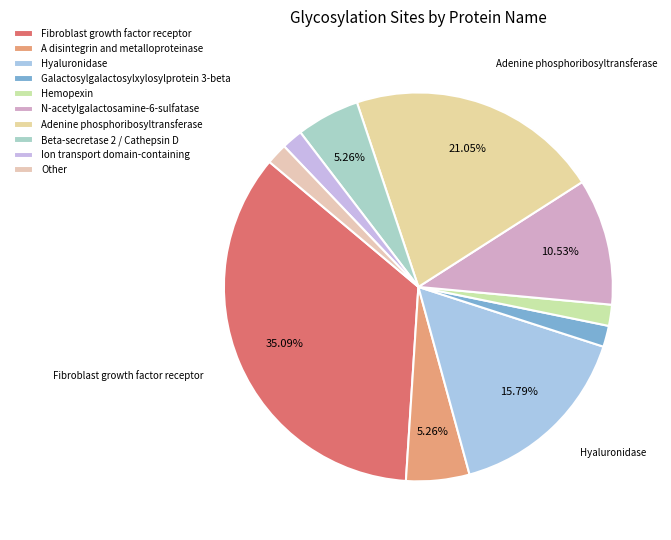

What percentage is the Beta-secretase 2 / Cathepsin D slice, to the nearest percent?

5%